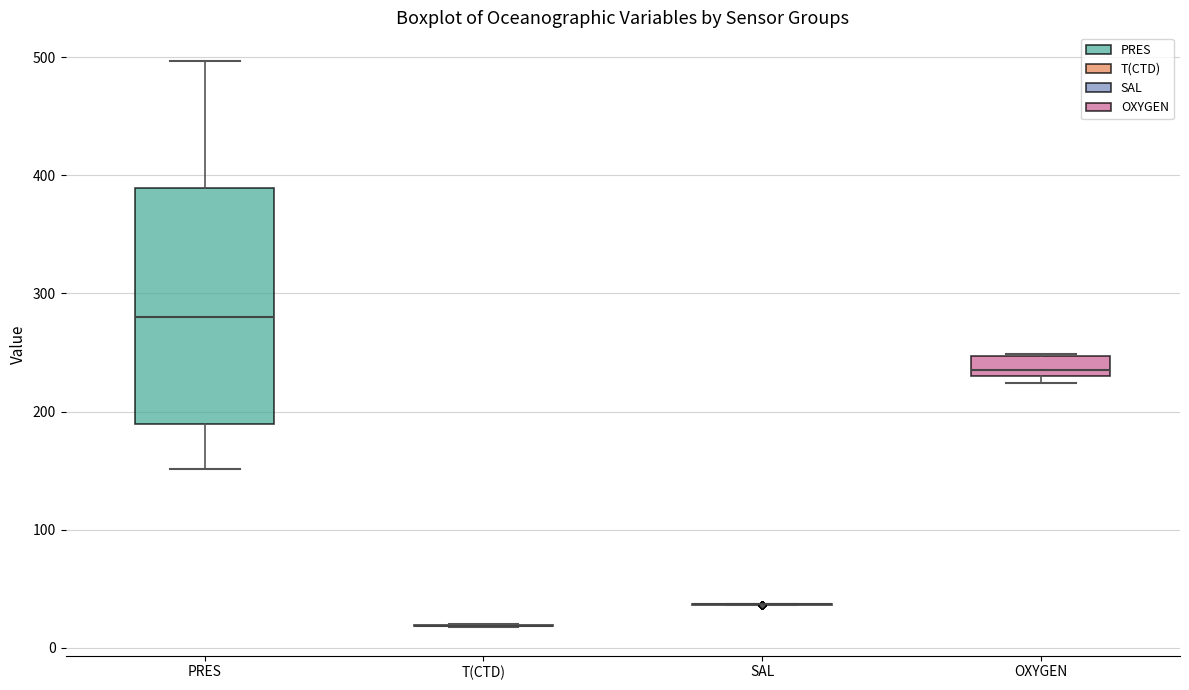

Reading left to right, transcribe this box plot: for each box, give where its median line is, the range the box spans, and where its two whiskers end, as read against the y-axis. The values are not printed on the chart, so give them approximately, as read against the axis.

PRES: median 280, box 190 to 390, whiskers 150 to 500
T(CTD): box collapsed to a line at 20, whiskers 20 to 20
SAL: box collapsed to a line at 40, whiskers 40 to 40
OXYGEN: median 230 (just above the box's lower edge), box 230 to 250, whiskers 220 to 250